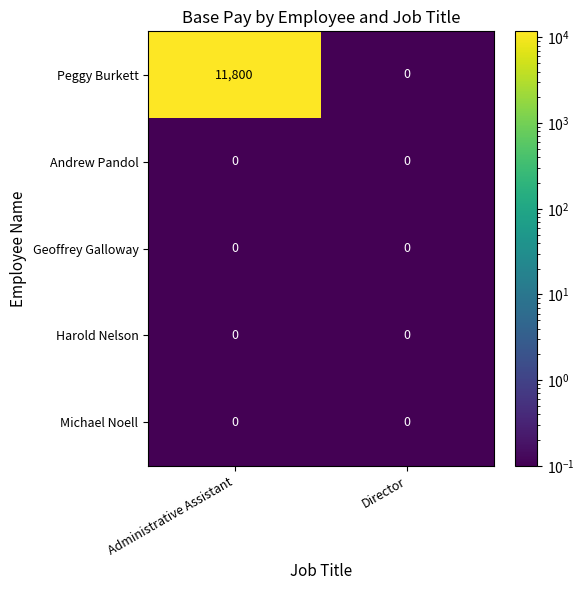

Reading right to left, transcribe all the data shown in this chart.

Peggy Burkett: 0	11800
Andrew Pandol: 0	0
Geoffrey Galloway: 0	0
Harold Nelson: 0	0
Michael Noell: 0	0